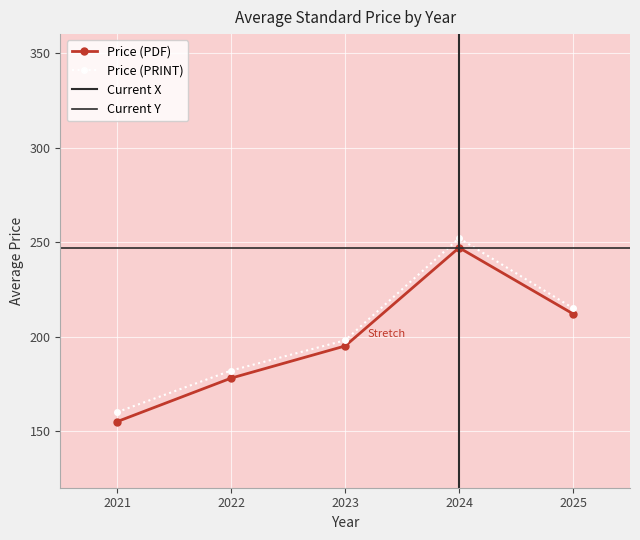

How many interior local peaks does the Price (PDF) series have?

1